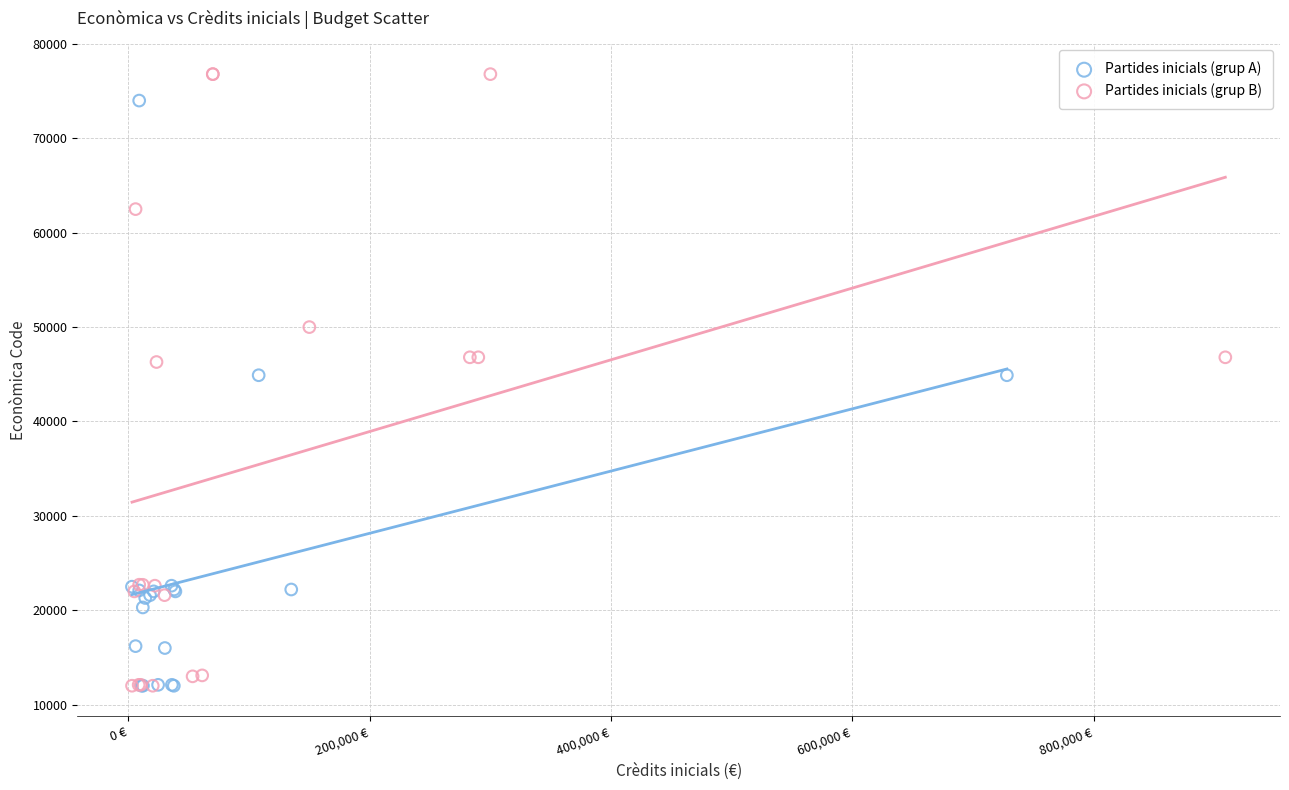

Which series has the largest Y range (max minus min)?

Partides inicials (grup B)